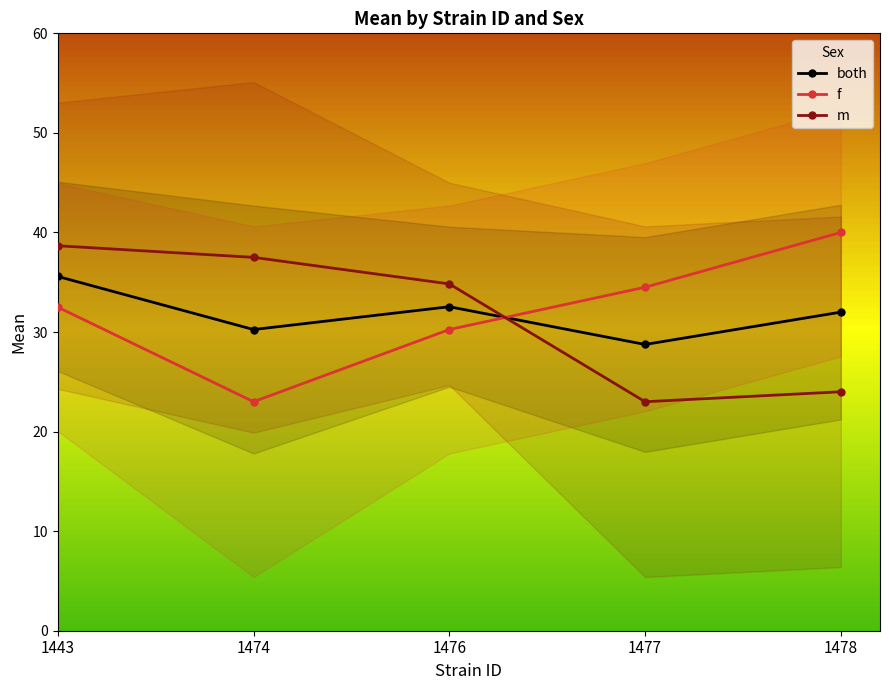

Which has a higher value, 1476 or 1477?

1476